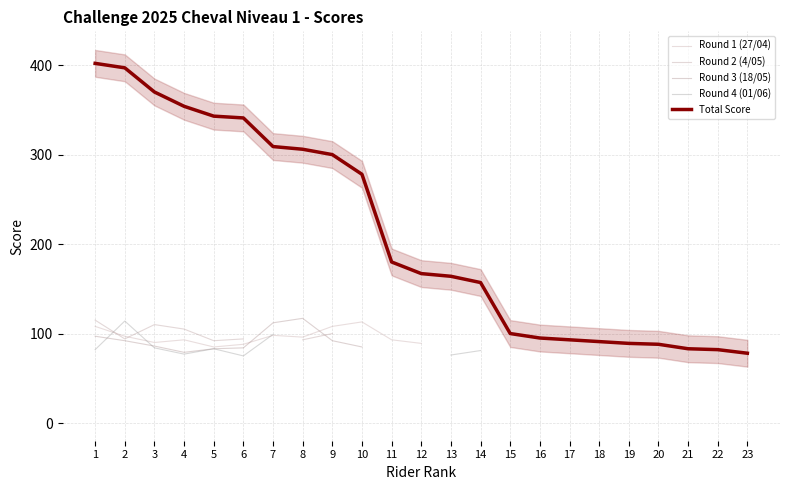

Does the chart display data point markers on the line(s)?

No